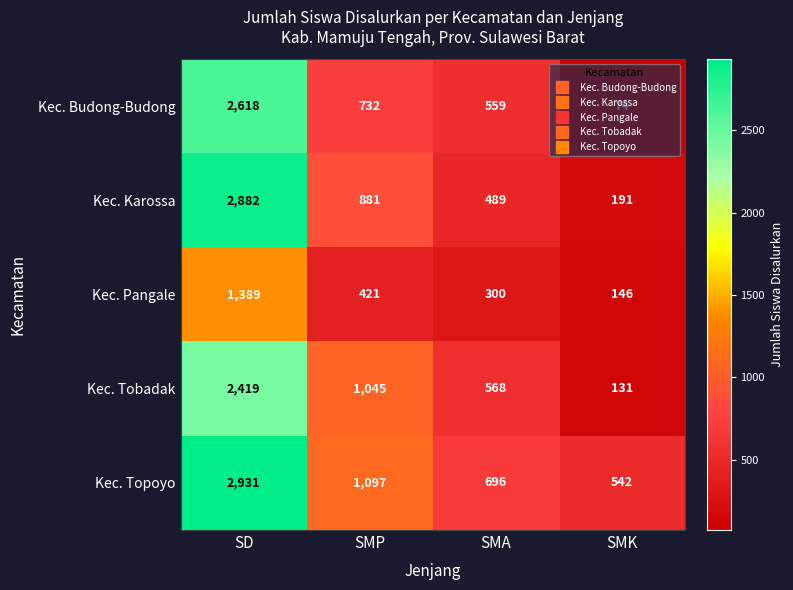

What is the sum of the Kec. Karossa values at SMK and SMP?

1072